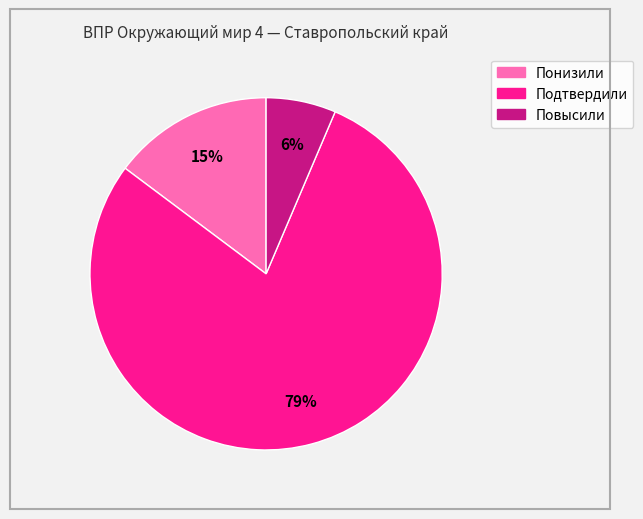

The Повысили slice represents 17% of the pie. True or false?

False